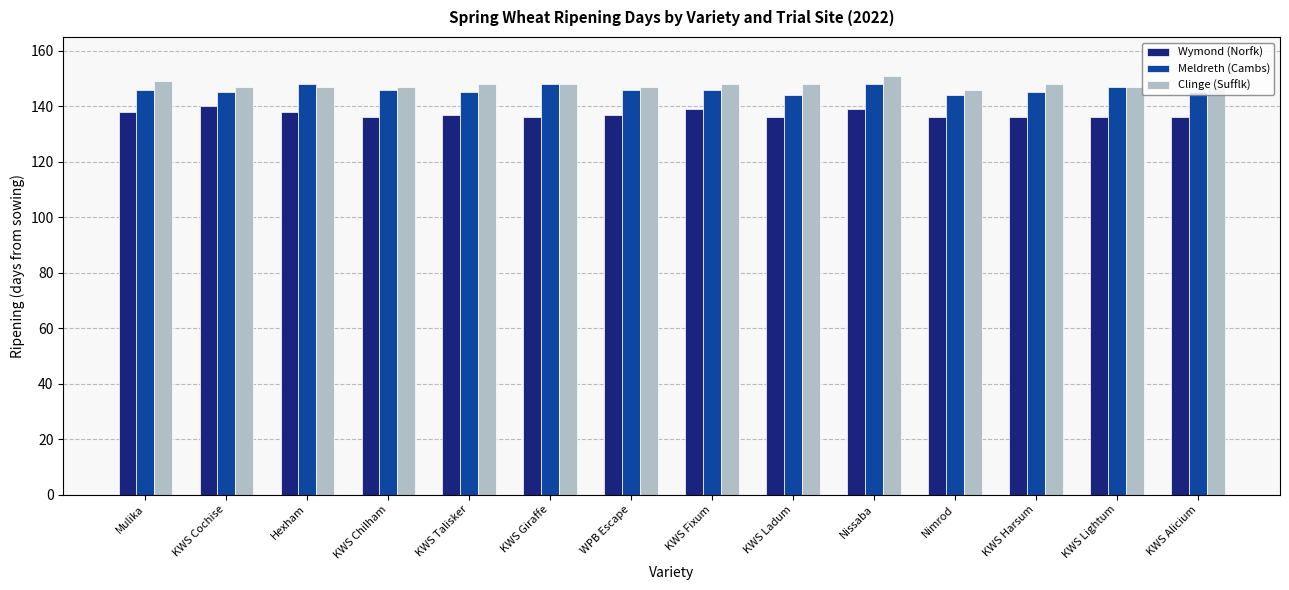

What value does the Wymond (Norfk) series have at KWS Lightum?

136